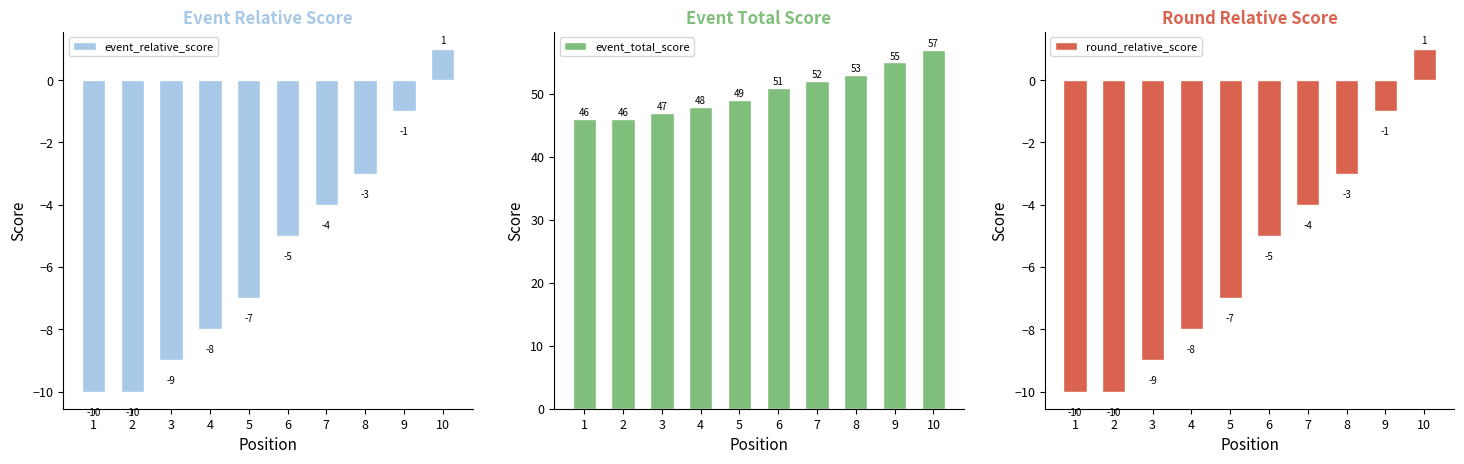

Where does the round_relative_score series first go above -5?

7